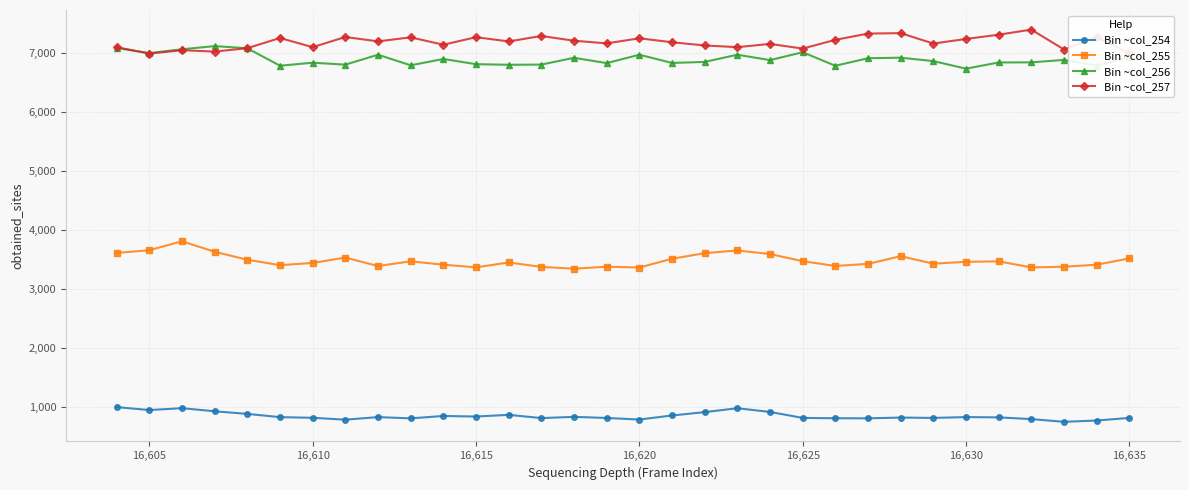

What is the value of the Bin ~col_255 point at the 2nd from the left?

3658